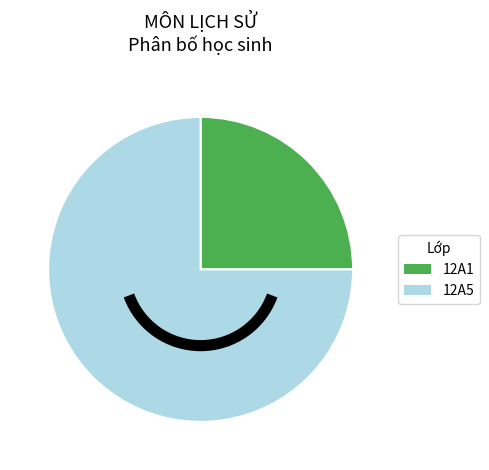

What is the majority slice?

12A5